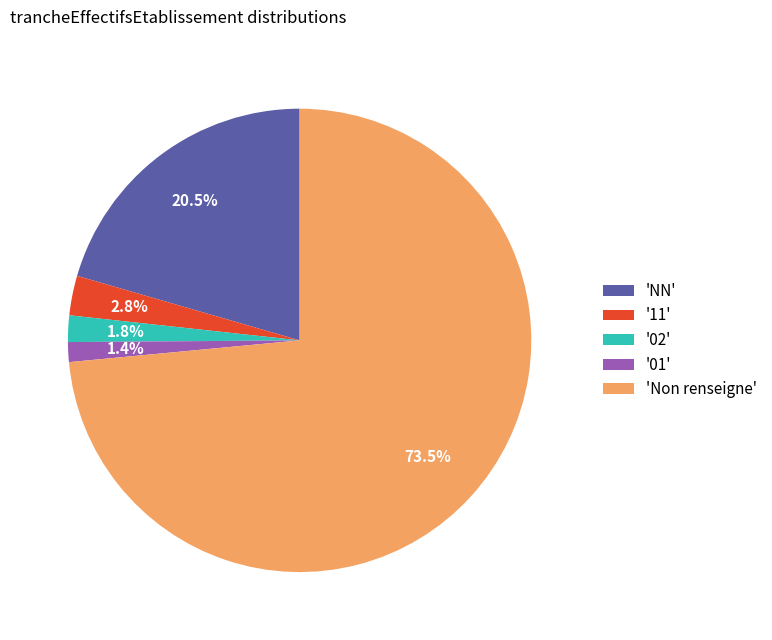

Is the sum of '11' and '02' greater than half?

No